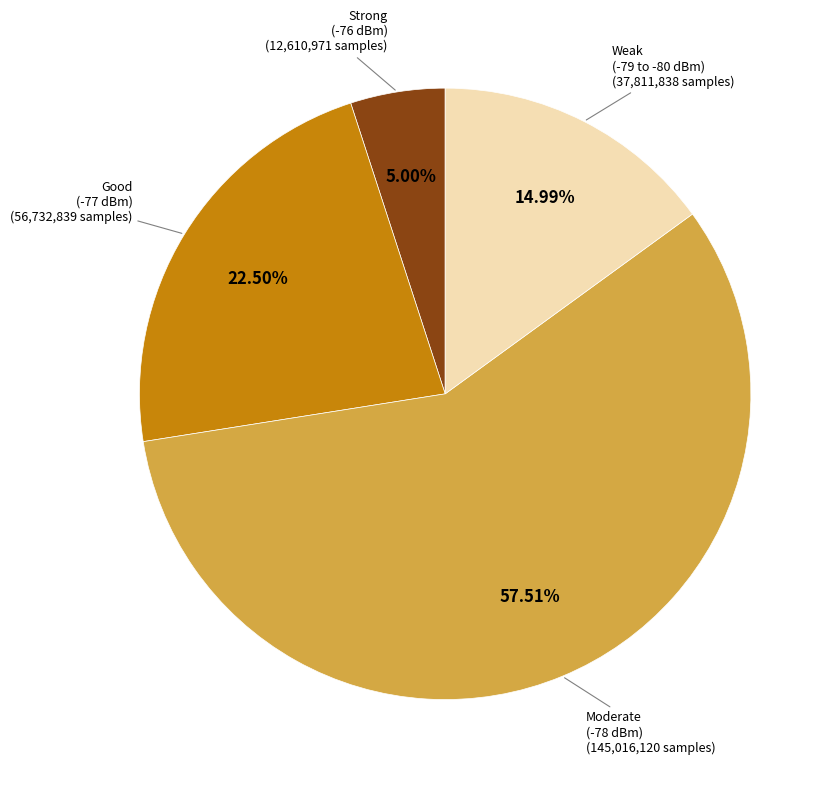

Is there a majority slice in this chart?

Yes